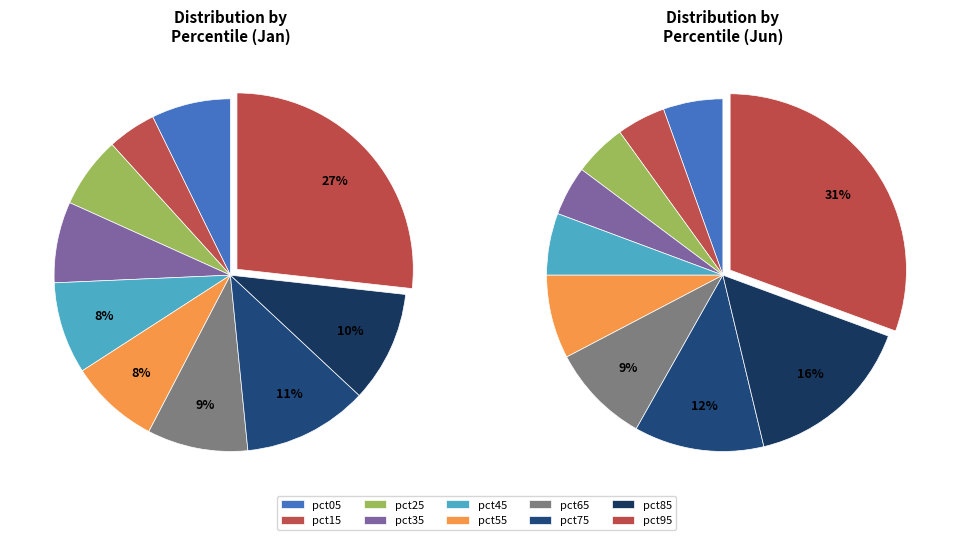

What percentage is the 3 slice, to the nearest percent?

7%